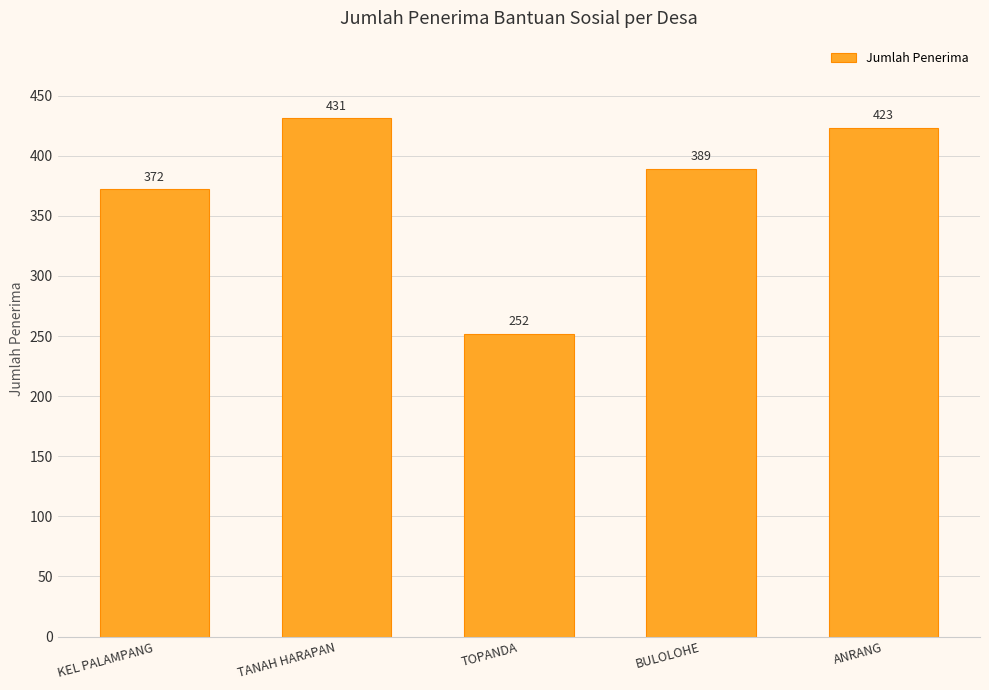

Rank the categories by value from highest to lowest.

TANAH HARAPAN, ANRANG, BULOLOHE, KEL PALAMPANG, TOPANDA